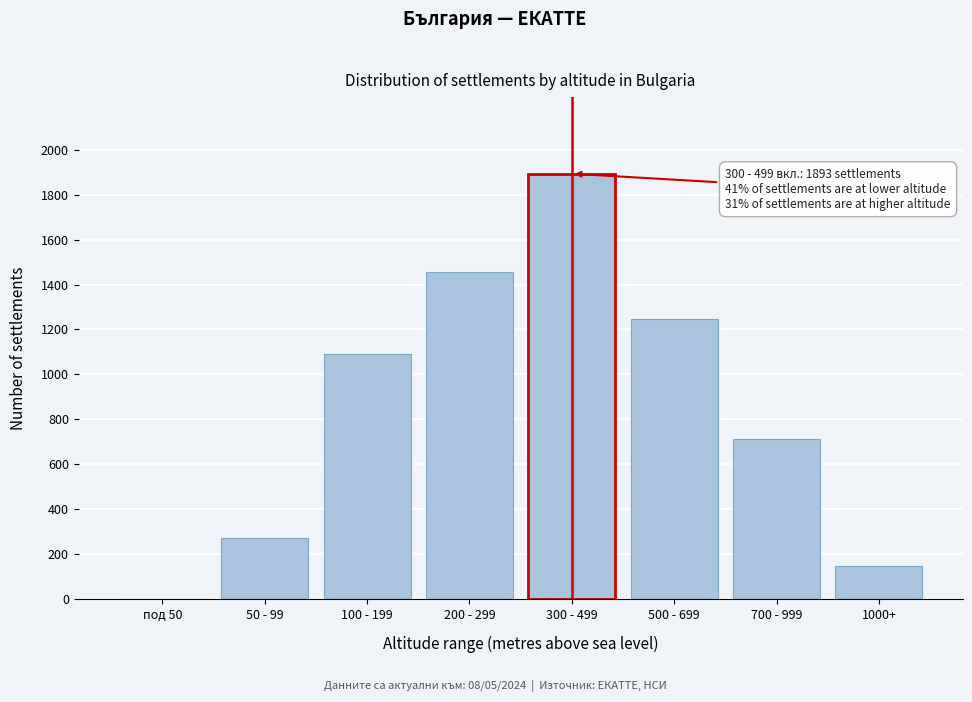

Reading right to left, what are all the values shown in this chart?

1000+=148	700 - 999=712	500 - 699=1245	300 - 499=1893	200 - 299=1456	100 - 199=1089	50 - 99=271	под 50=0